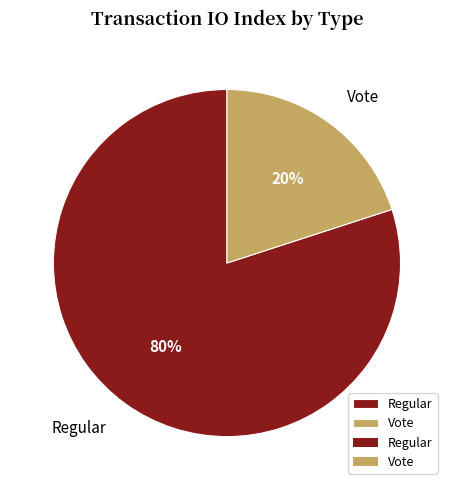

How many slices are in this pie chart?

2